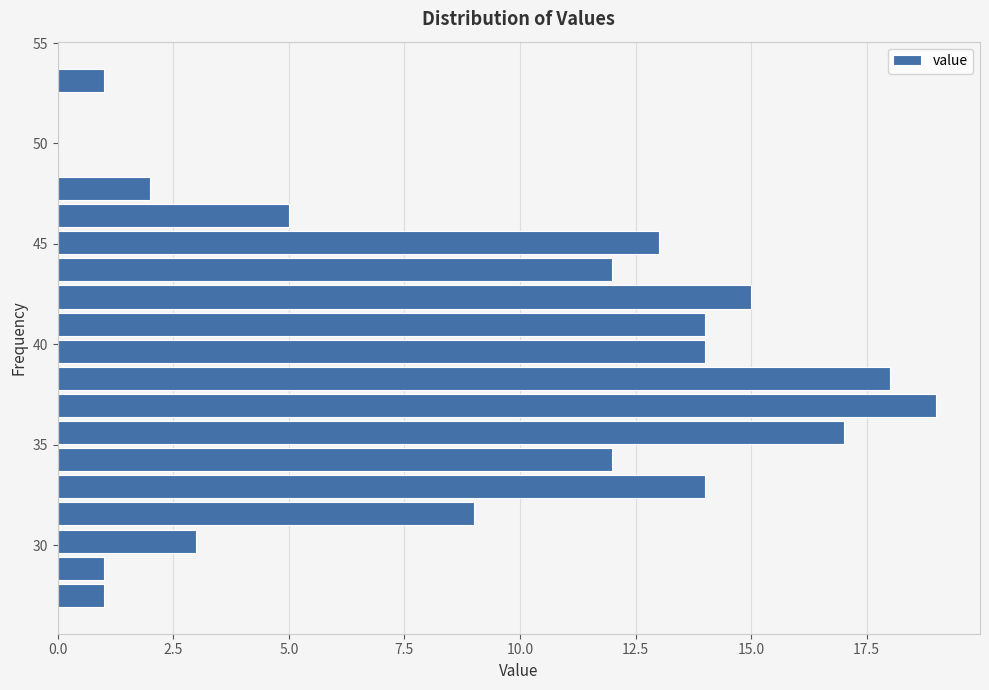

Read against the y-axis, roughly where is the centre of the longest bar?

37.0